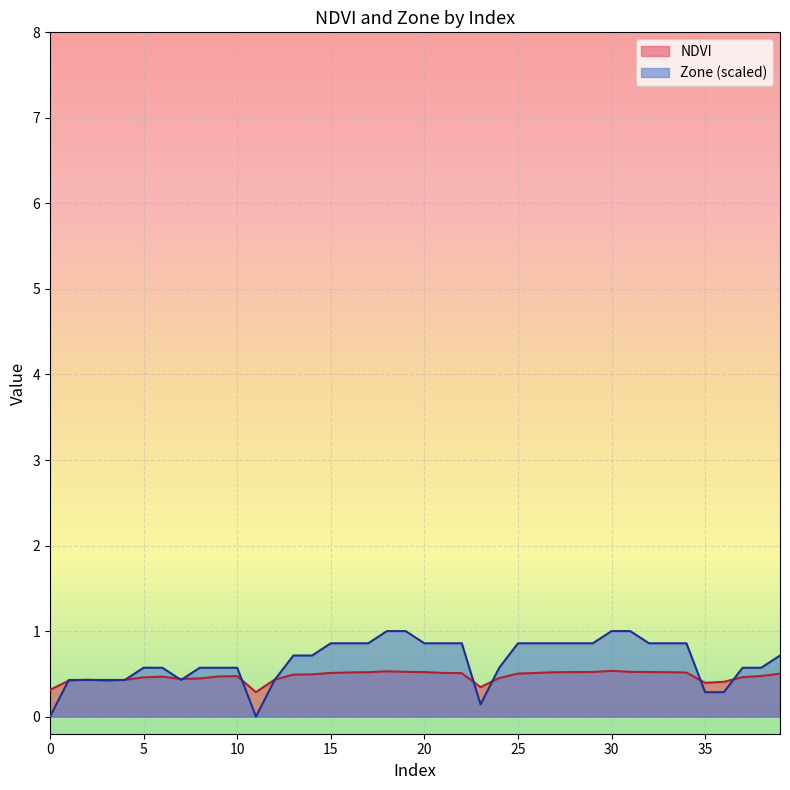

True or false: Zone has more than 2 points higher than both neighbors.

False